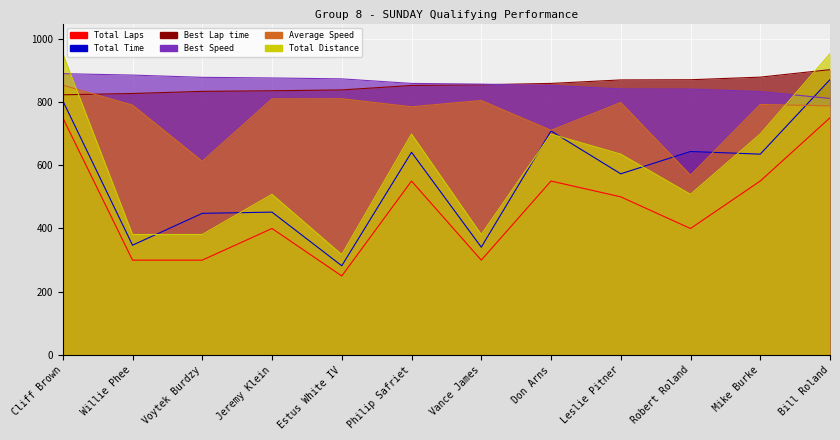

At which category does Average Speed reach its first local valley?

Voytek Burdzy